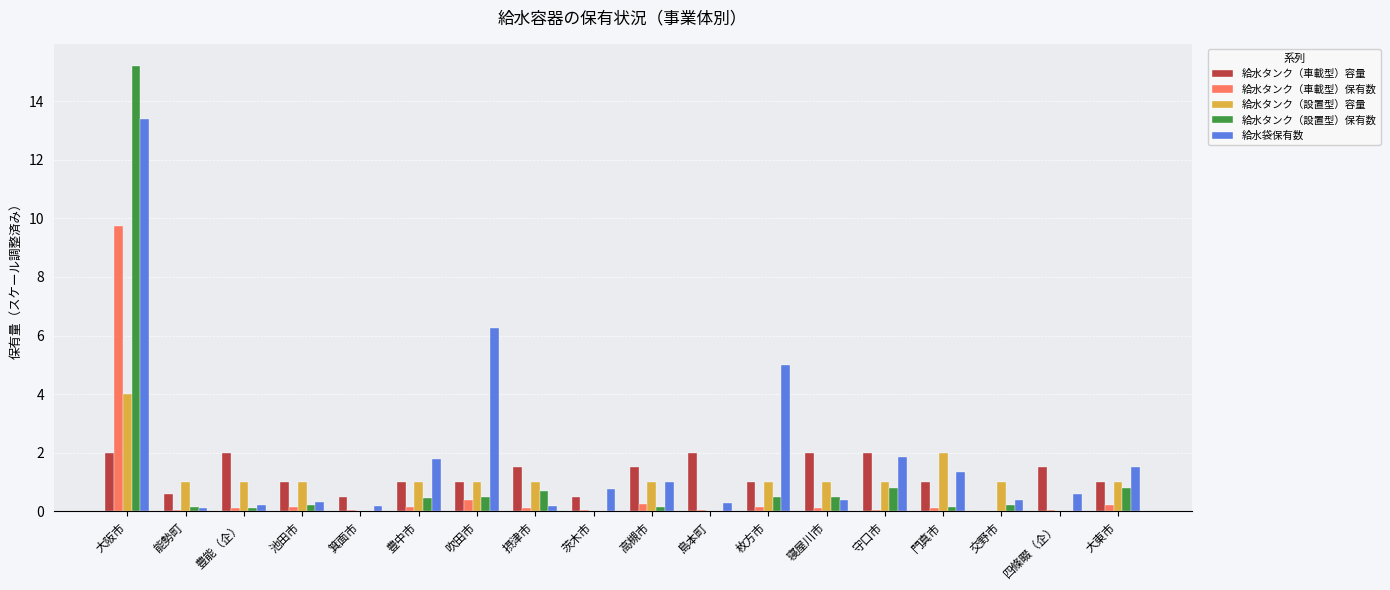

The value of 給水タンク（設置型）容量 at 大阪市 is 4.0. True or false?

True